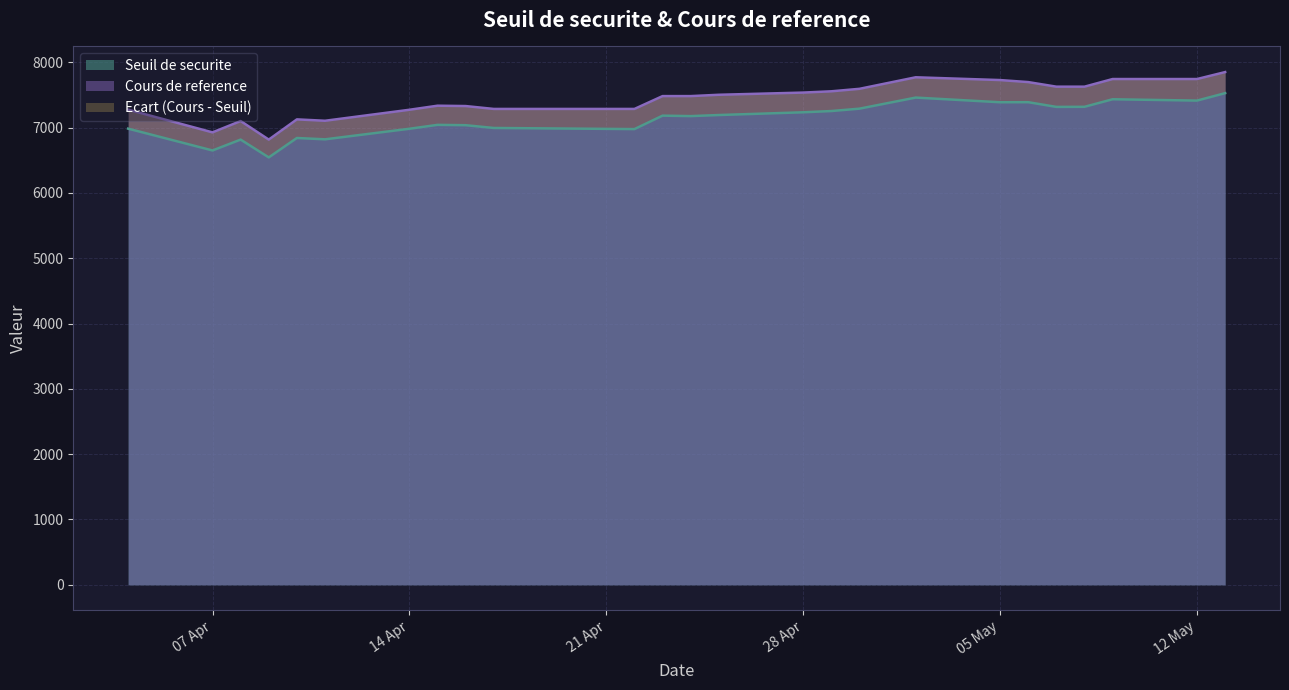

What is the difference between the Cours de reference values at 2025-04-22 and 2025-04-25?

216.9